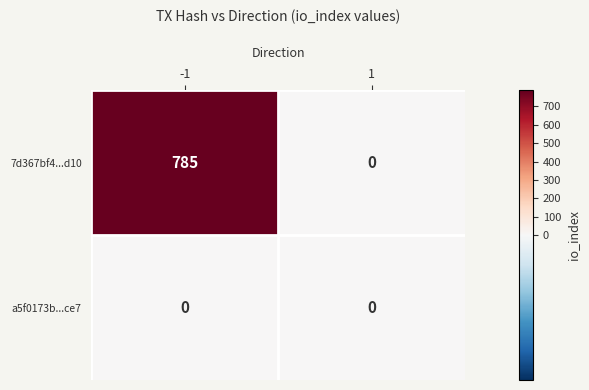

What is the greatest value displayed?

785